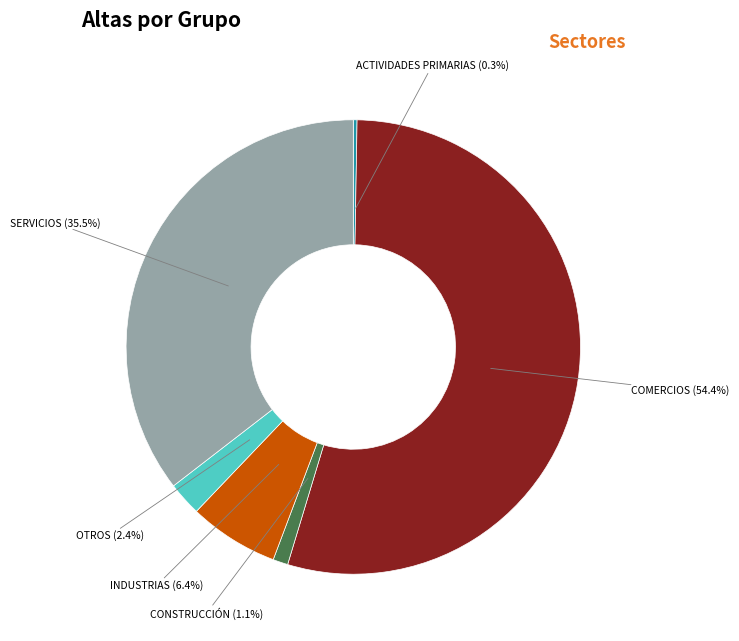

Does any single category account for the majority?

Yes